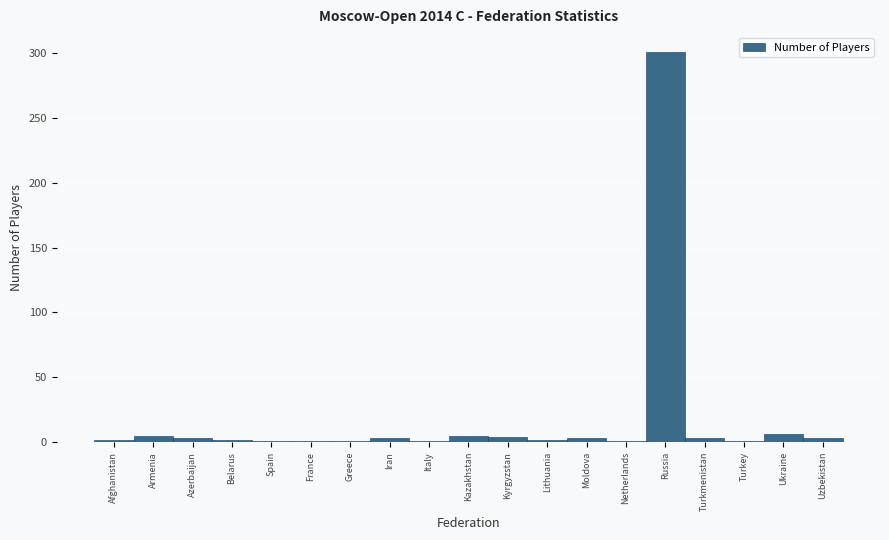

What is the greatest value displayed?

301